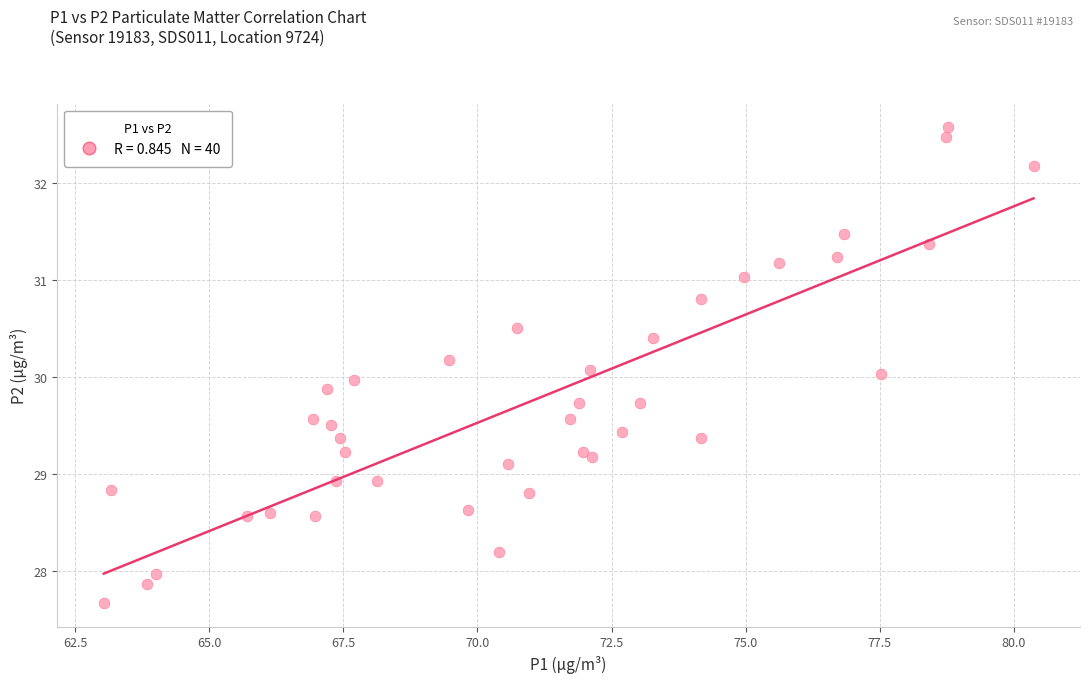

What is the range of X values (max minus min)?

17.3